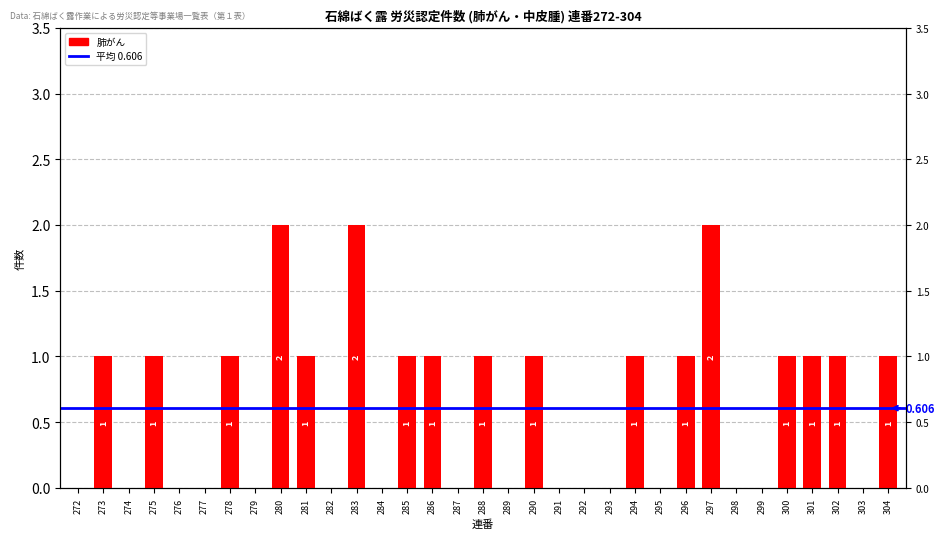

How many positive values are there?

17